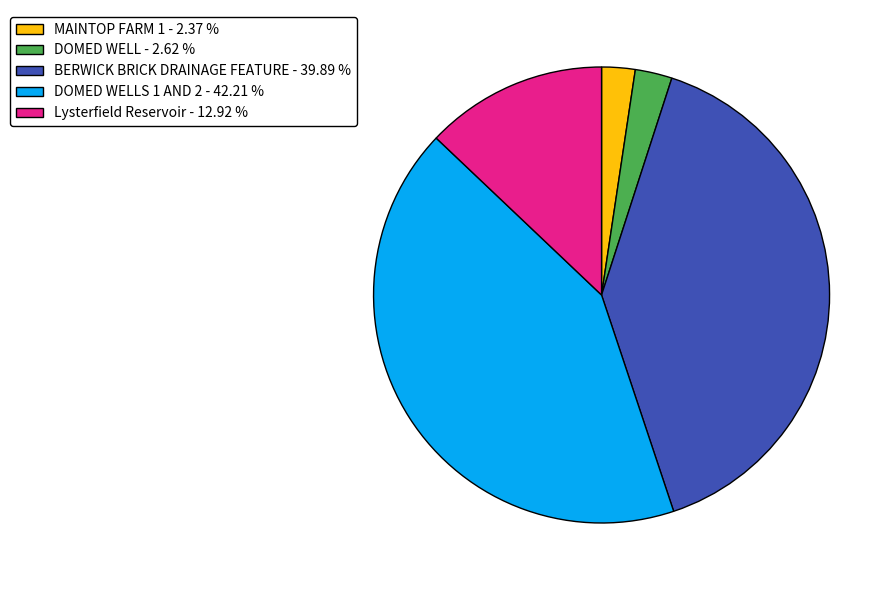

Do BERWICK BRICK DRAINAGE FEATURE - 39.89 % and MAINTOP FARM 1 - 2.37 % together represent more than half of the pie?

No